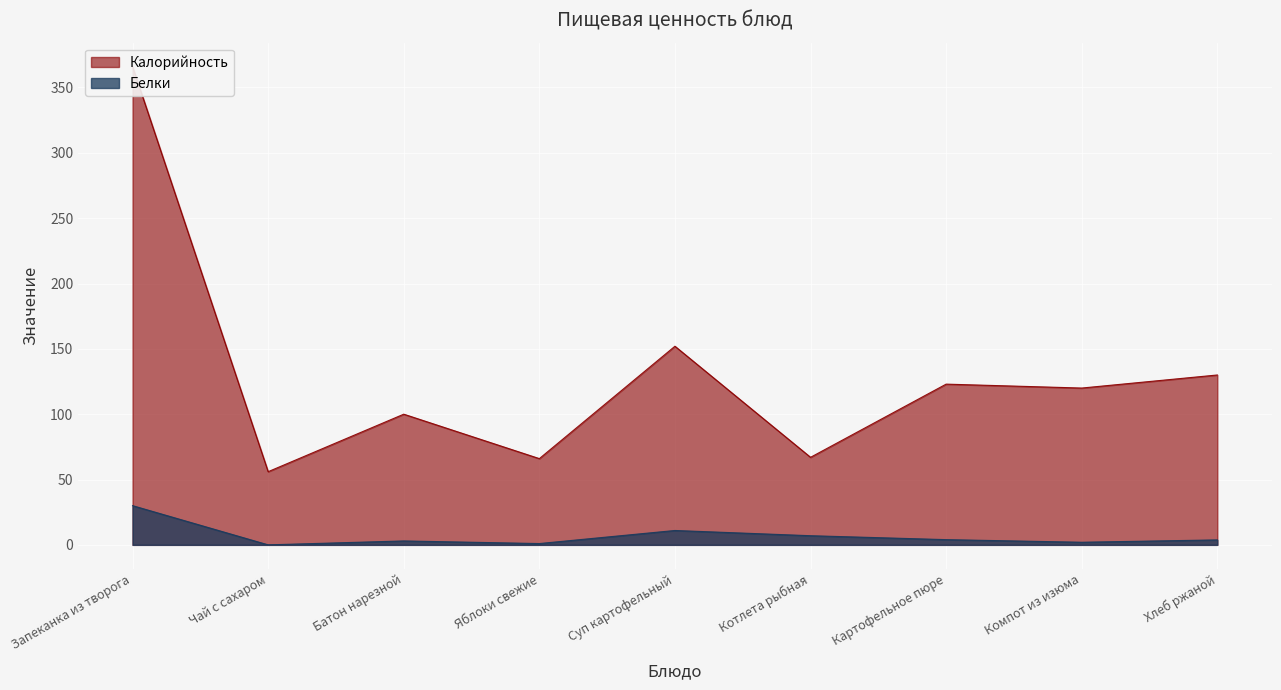

Count the number of data series in this chart.

2